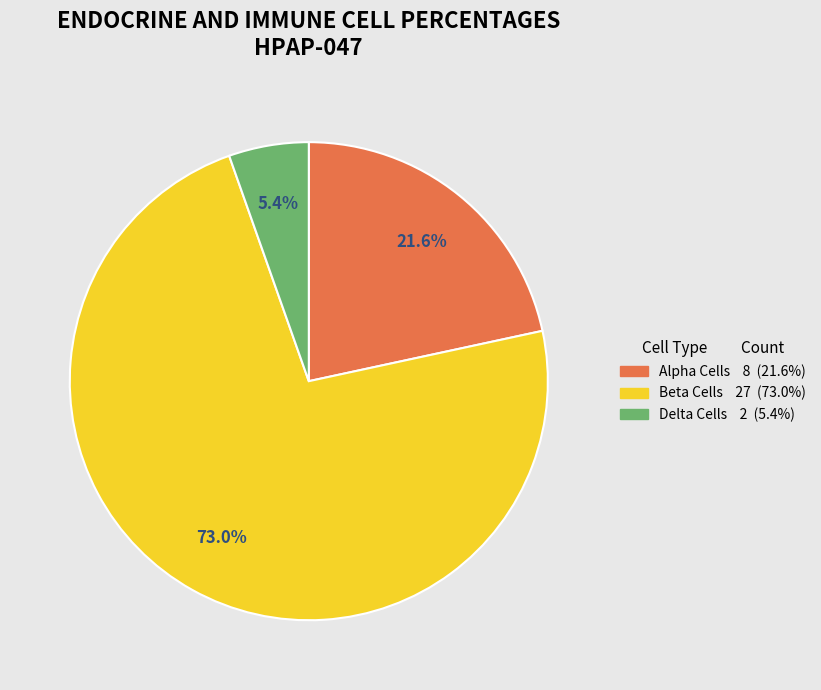

How many segments does this pie chart have?

3